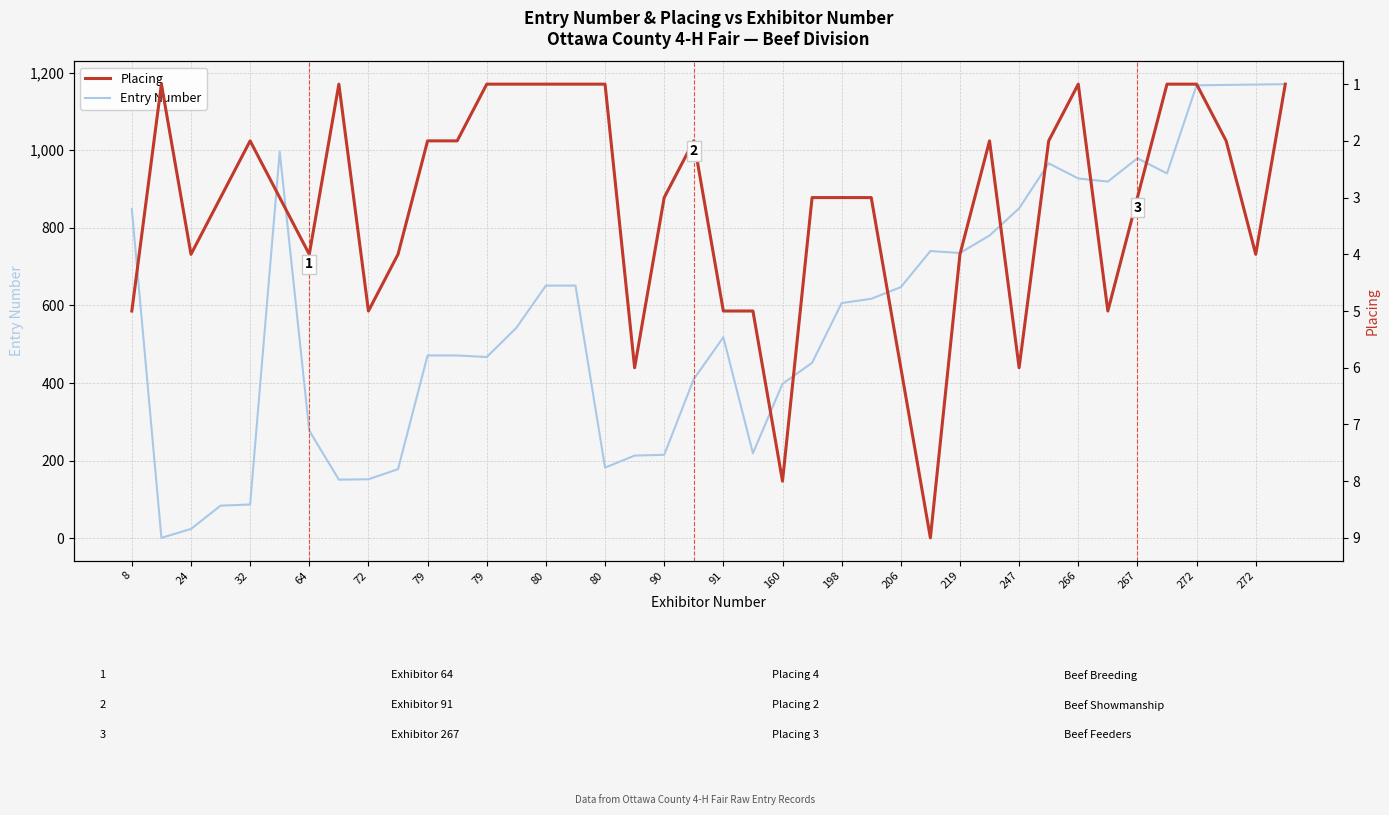

Is this an area chart (filled region under the line)?

No